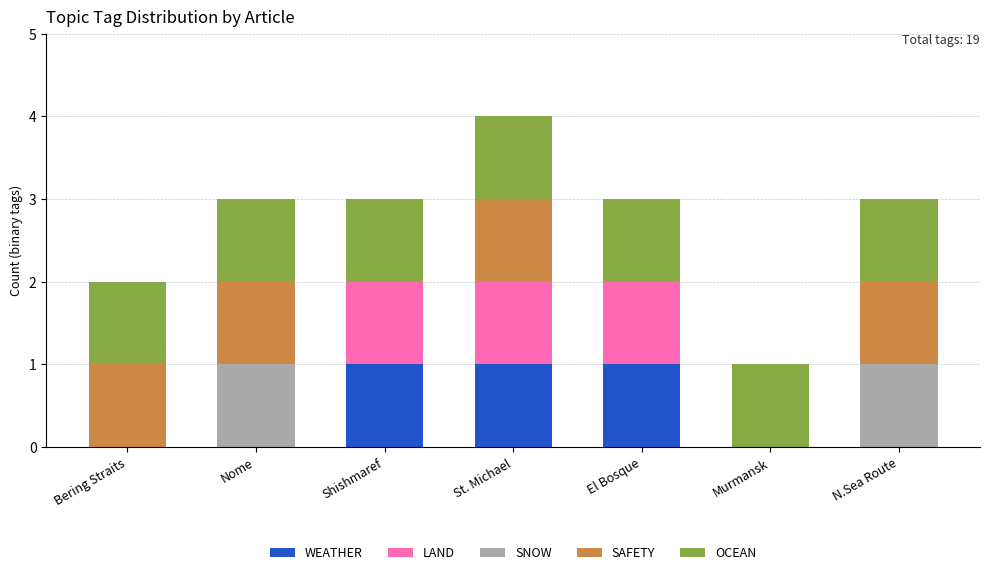

The value of WEATHER at Bering Straits is 1. True or false?

False